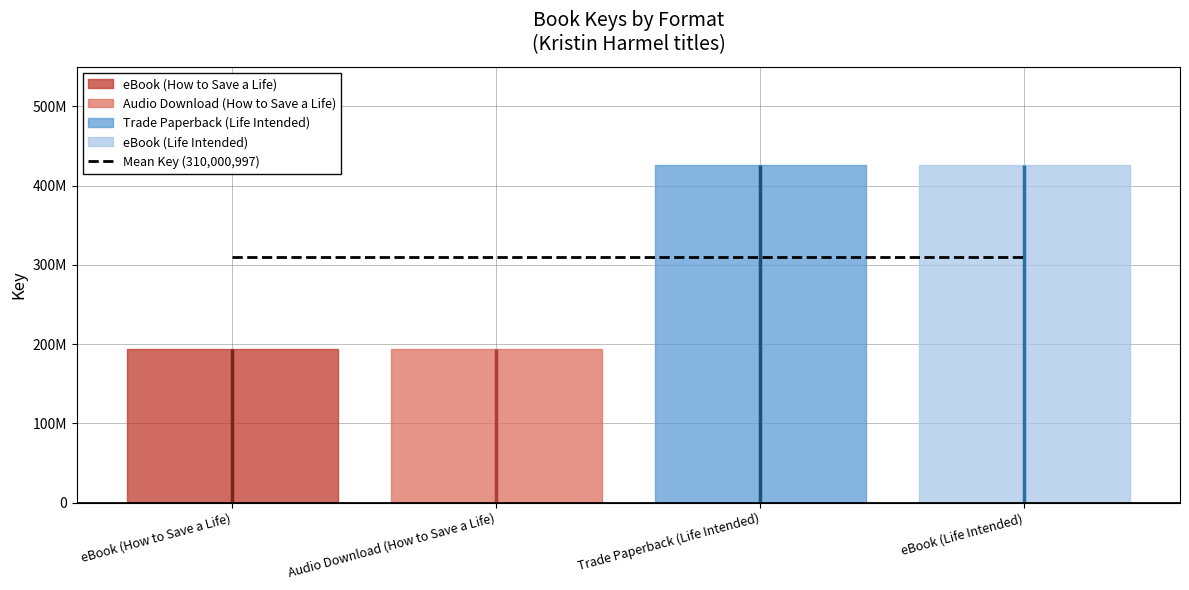

What is the change in value from eBook (How to Save a Life) to Trade Paperback (Life Intended)?

+231423416